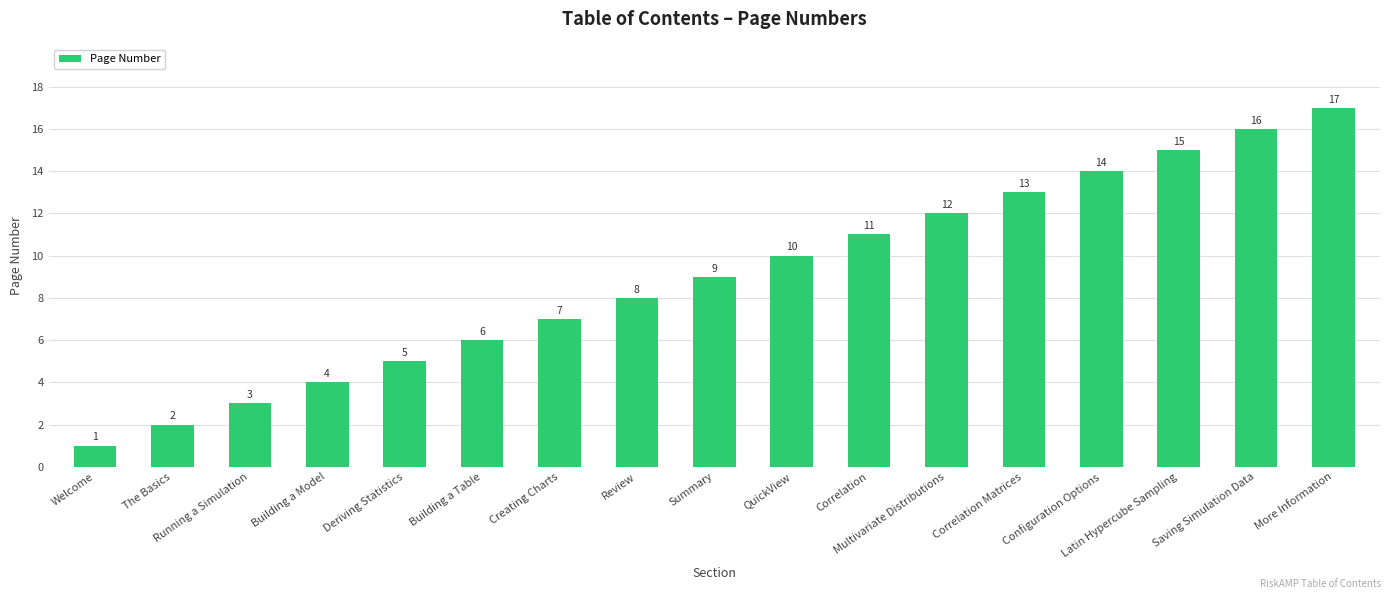

What is the label of the 2nd bar from the left?

The Basics